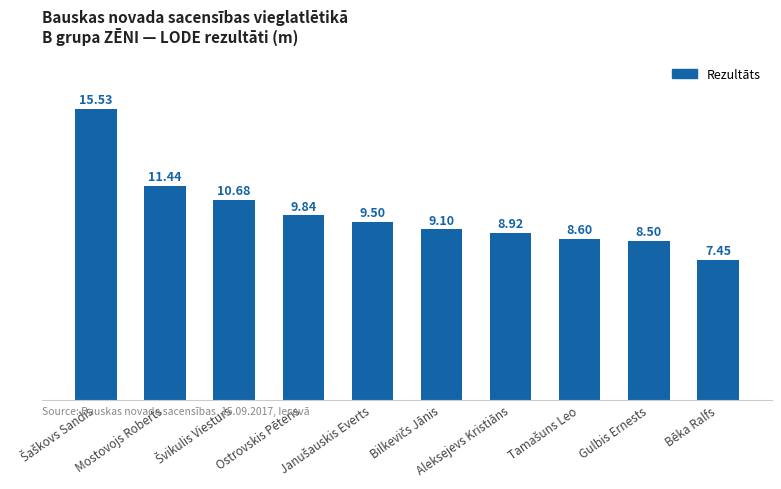

What is the average value?

10.0